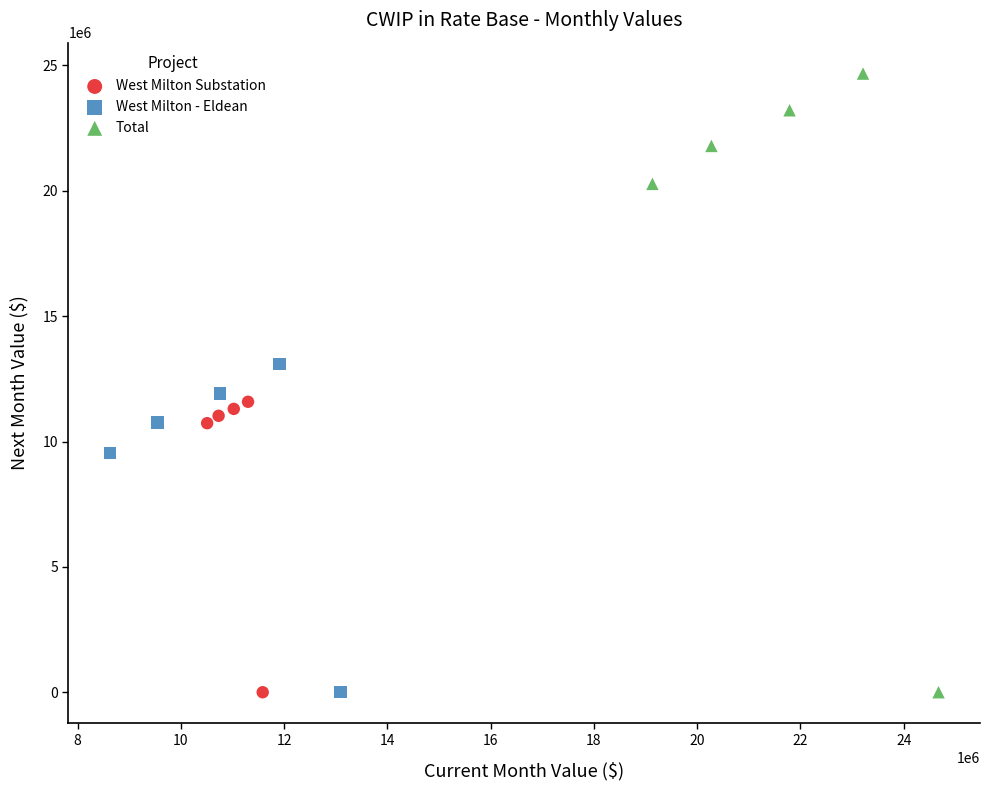

Which series contains the highest Y value?

Total